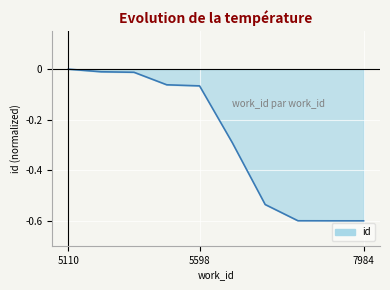

What is the smallest value displayed?

-0.6